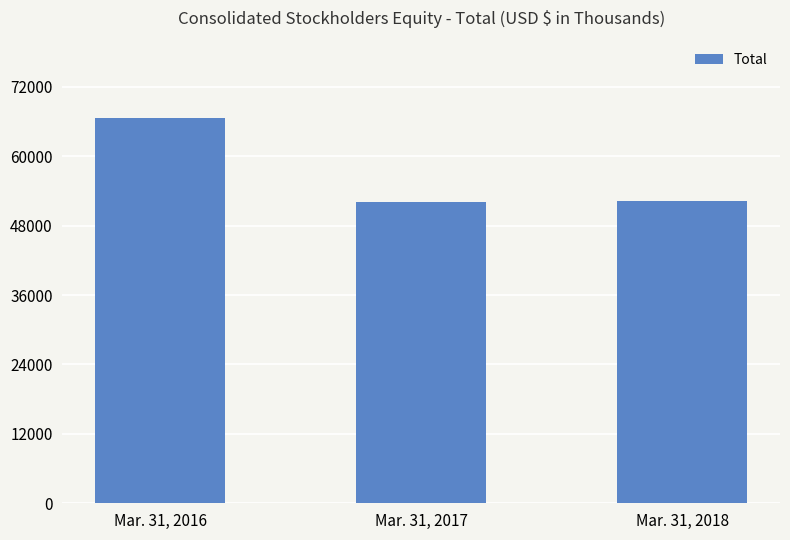

What is the value of the 3rd bar from the left?

52295